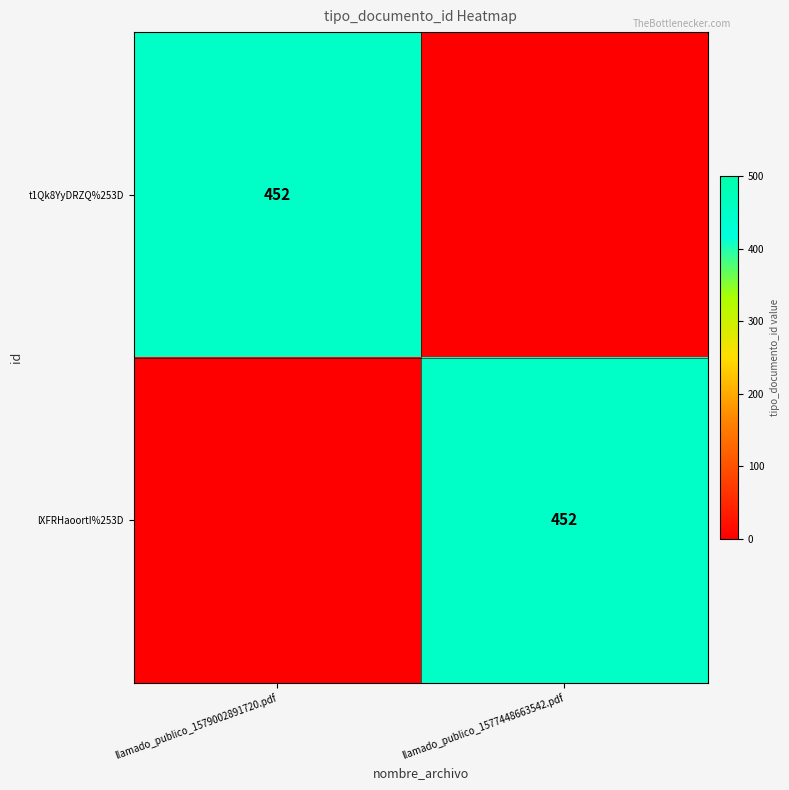

At which category is the sum across all series the highest?

llamado_publico_1579002891720.pdf